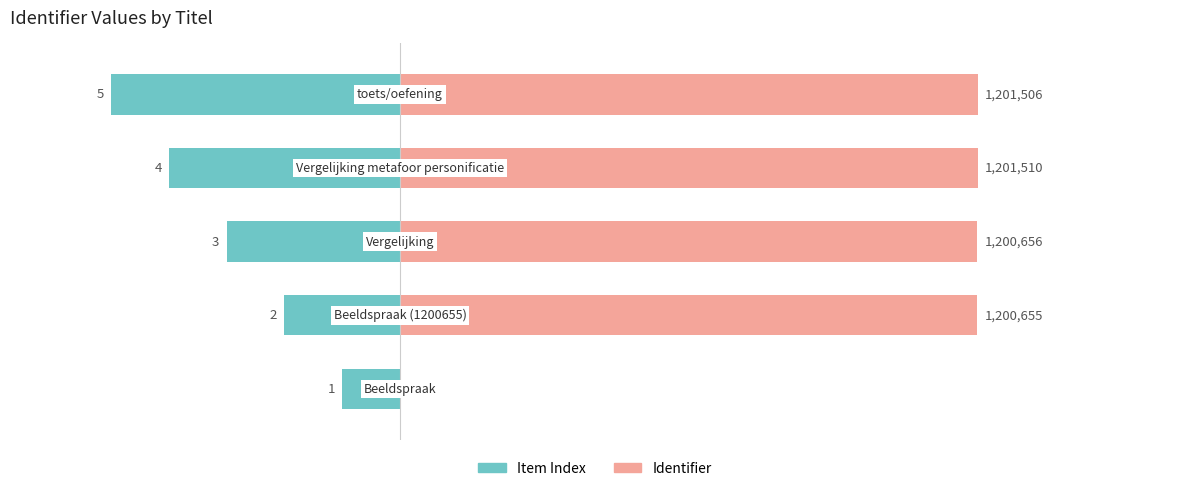

What are all the series names shown in the legend?

Item Index, Identifier